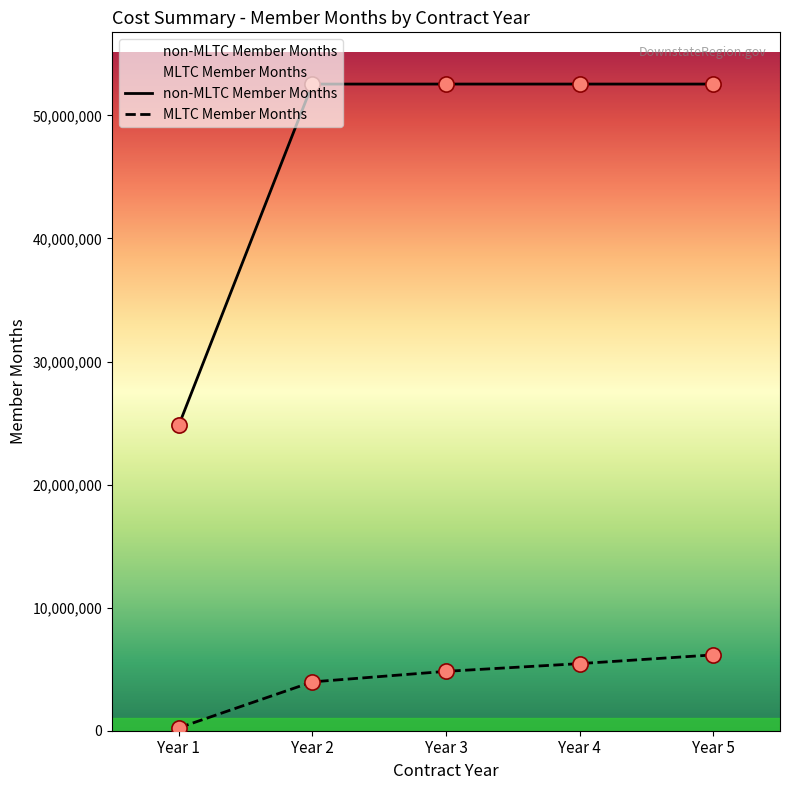

What are all the series names shown in the legend?

non-MLTC Member Months, MLTC Member Months